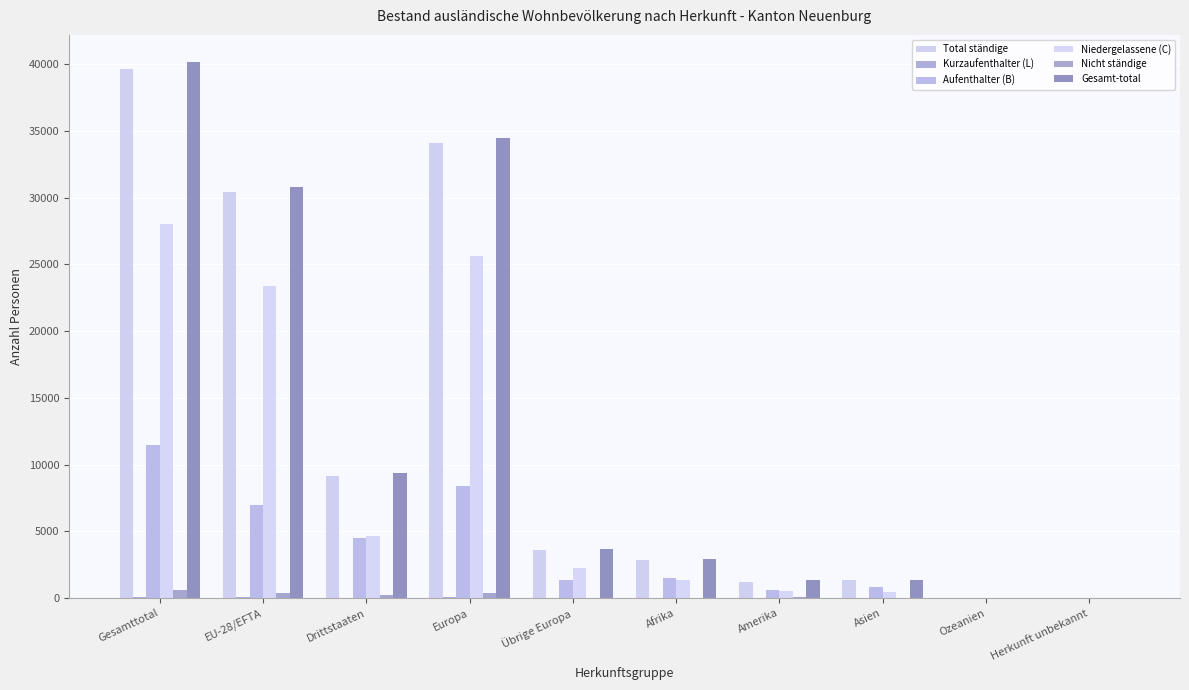

Reading left to right, what are all the values shown in this chart?

Total ständige: Gesamttotal=39586	EU-28/EFTA=30435	Drittstaaten=9151	Europa=34053	Übrige Europa=3618	Afrika=2895	Amerika=1223	Asien=1359	Ozeanien=36	Herkunft unbekannt=20
Kurzaufenthalter (L): Gesamttotal=122	EU-28/EFTA=81	Drittstaaten=41	Europa=81	Übrige Europa=0	Afrika=4	Amerika=17	Asien=20	Ozeanien=0	Herkunft unbekannt=0
Aufenthalter (B): Gesamttotal=11455	EU-28/EFTA=6977	Drittstaaten=4478	Europa=8368	Übrige Europa=1391	Afrika=1546	Amerika=638	Asien=867	Ozeanien=25	Herkunft unbekannt=11
Niedergelassene (C): Gesamttotal=28009	EU-28/EFTA=23377	Drittstaaten=4632	Europa=25604	Übrige Europa=2227	Afrika=1345	Amerika=568	Asien=472	Ozeanien=11	Herkunft unbekannt=9
Nicht ständige: Gesamttotal=582	EU-28/EFTA=377	Drittstaaten=205	Europa=406	Übrige Europa=29	Afrika=22	Amerika=117	Asien=37	Ozeanien=0	Herkunft unbekannt=0
Gesamt-total: Gesamttotal=40168	EU-28/EFTA=30812	Drittstaaten=9356	Europa=34459	Übrige Europa=3647	Afrika=2917	Amerika=1340	Asien=1396	Ozeanien=36	Herkunft unbekannt=20